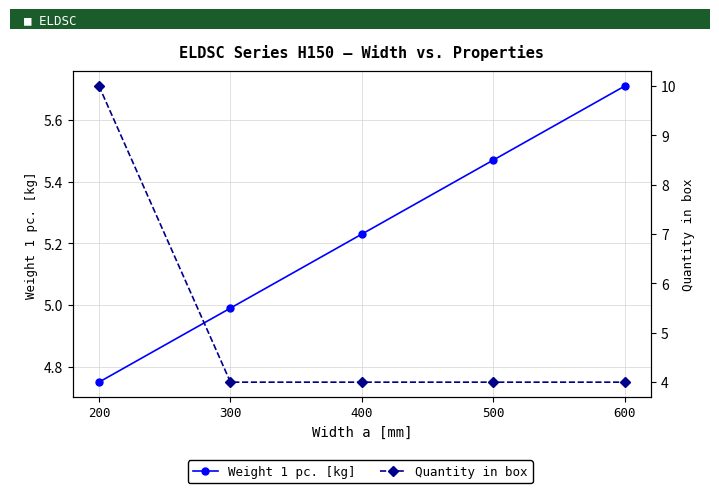

True or false: Weight 1 pc. [kg] has a value of 5.0 at 300.

True